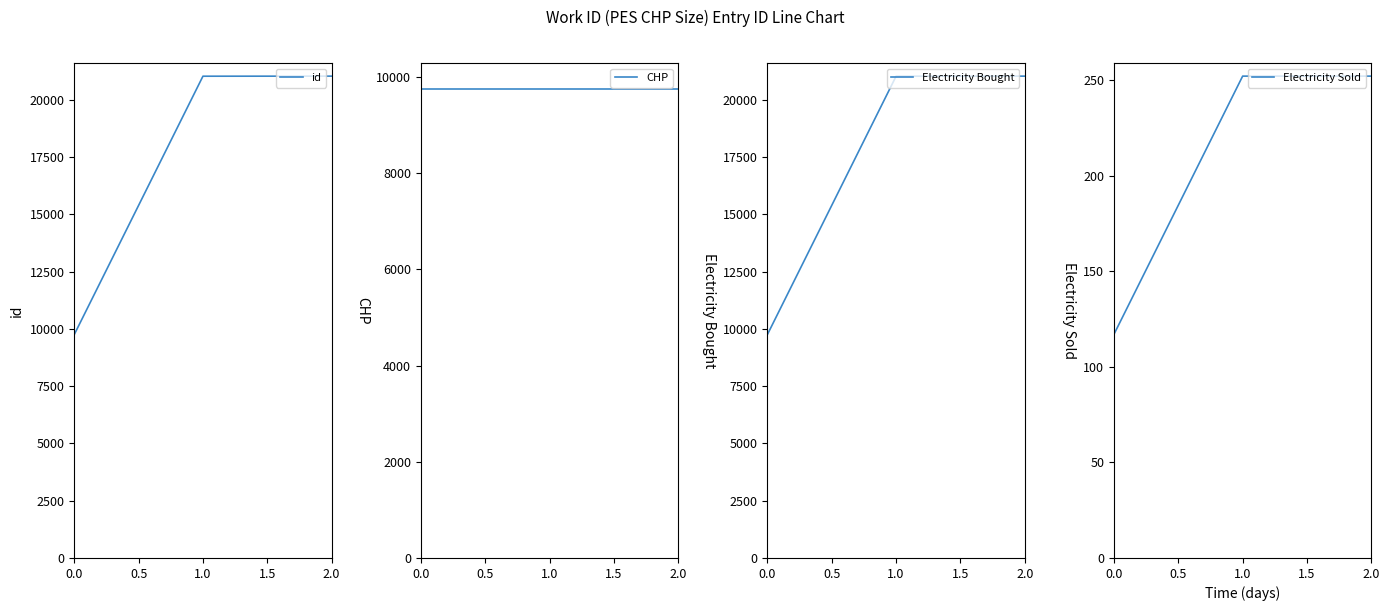

Reading left to right, transcribe all the data shown in this chart.

id: 9754	21031	21034
CHP: 9754	9754	9754
Electricity Bought: 9754	21031	21034
Electricity Sold: 117	252	252